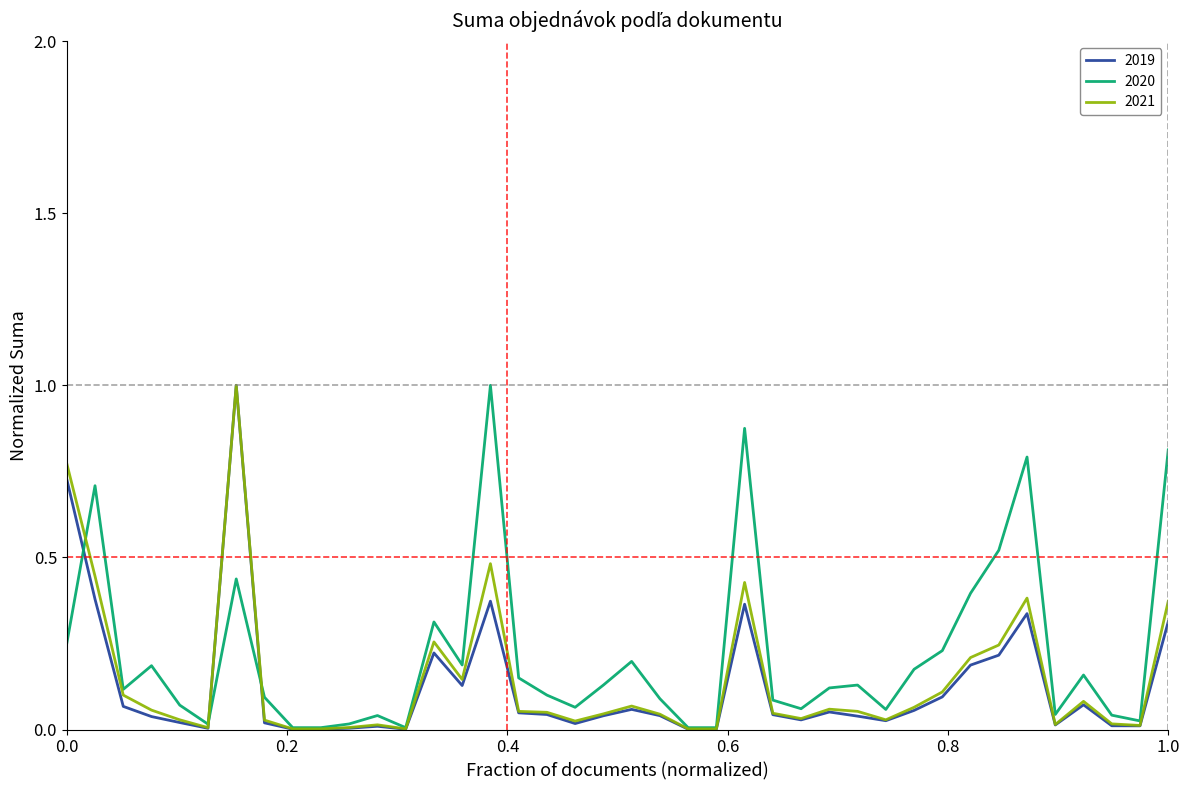

What is the highest value of the 2020 series?

1.0